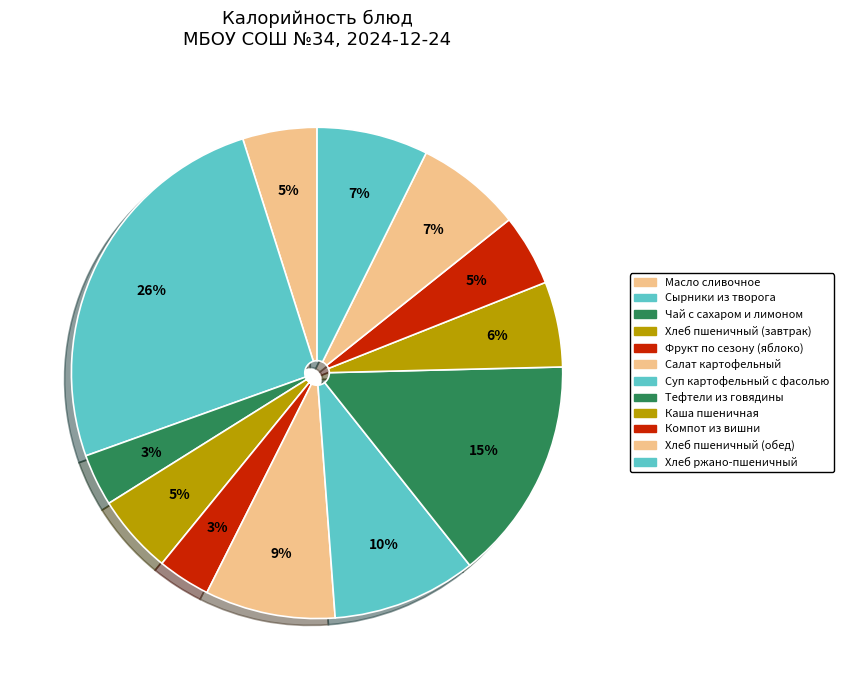

Count the number of slices in the pie.

12